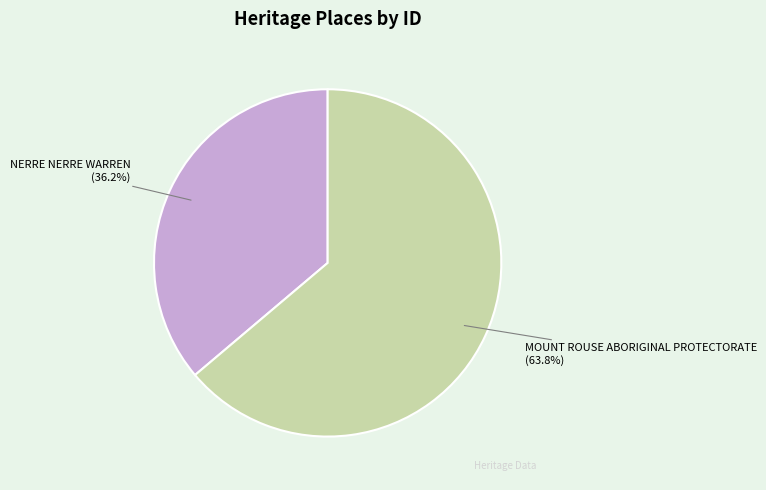

To the nearest percent, what is the combined percentage of MOUNT ROUSE ABORIGINAL PROTECTORATE and NERRE NERRE WARREN?

100%